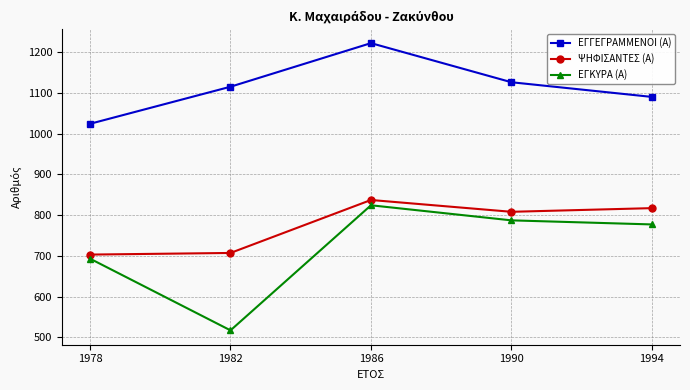

True or false: ΕΓΚΥΡΑ (Α) and ΕΓΓΕΓΡΑΜΜΕΝΟΙ (Α) intersect in this chart.

False